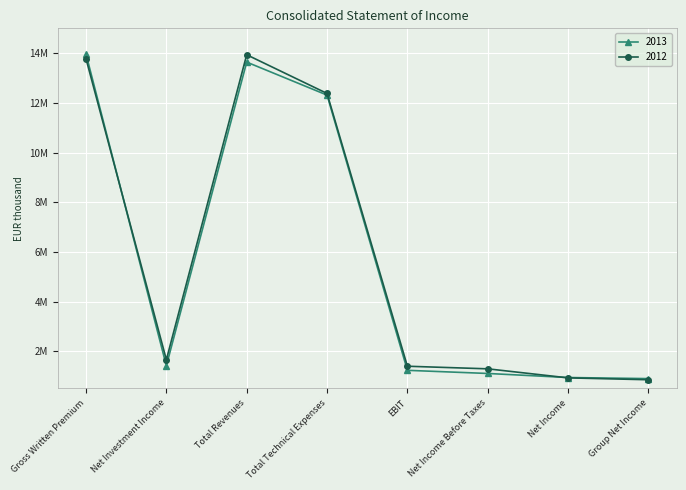

Where does the 2012 series first go above 1655650?

Gross Written Premium